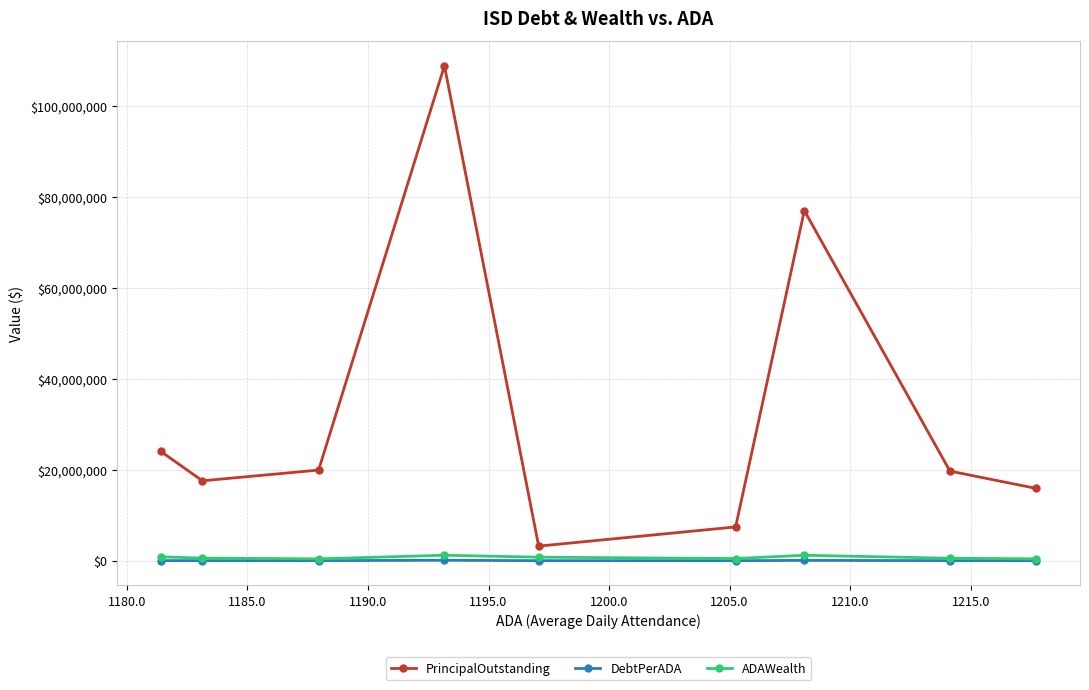

Which series has the widest spread of values?

PrincipalOutstanding